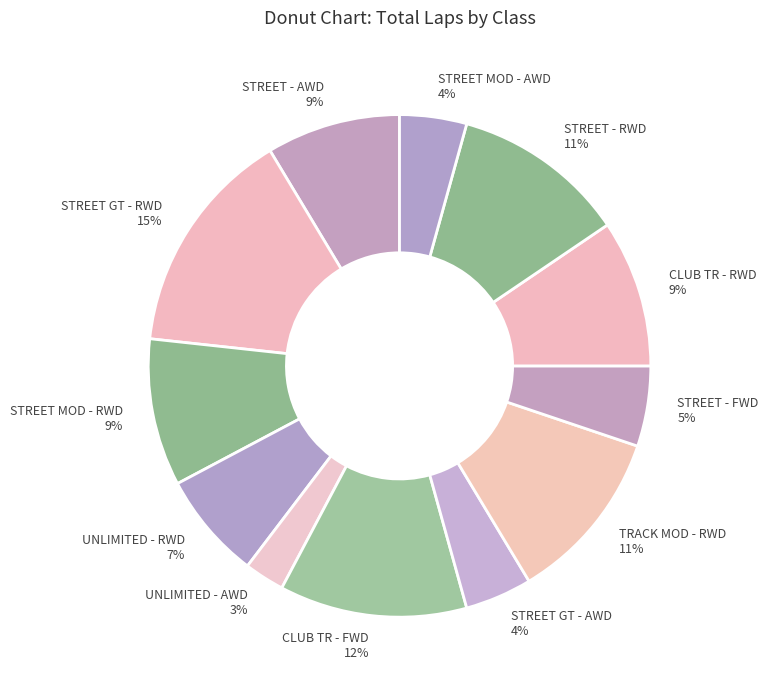

To the nearest percent, what is the difference between the largest and smallest slice percentages?

12%